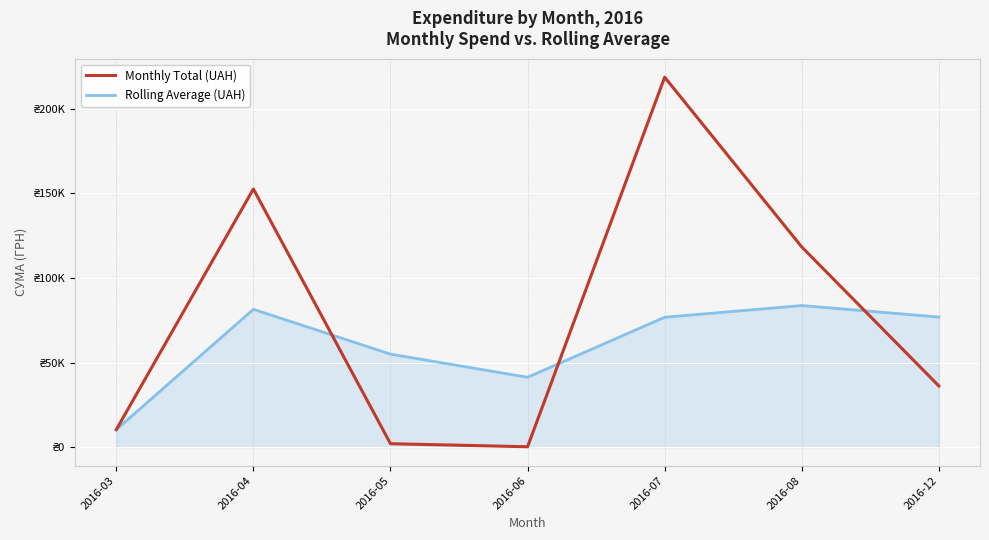

At which label does Rolling Average (UAH) first exceed 76723?

2016-04